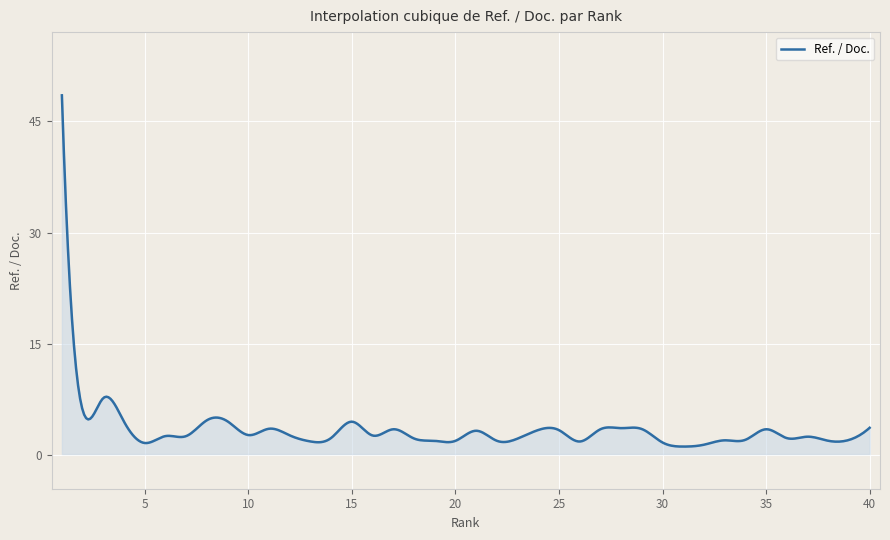

What is the greatest value displayed?

48.5